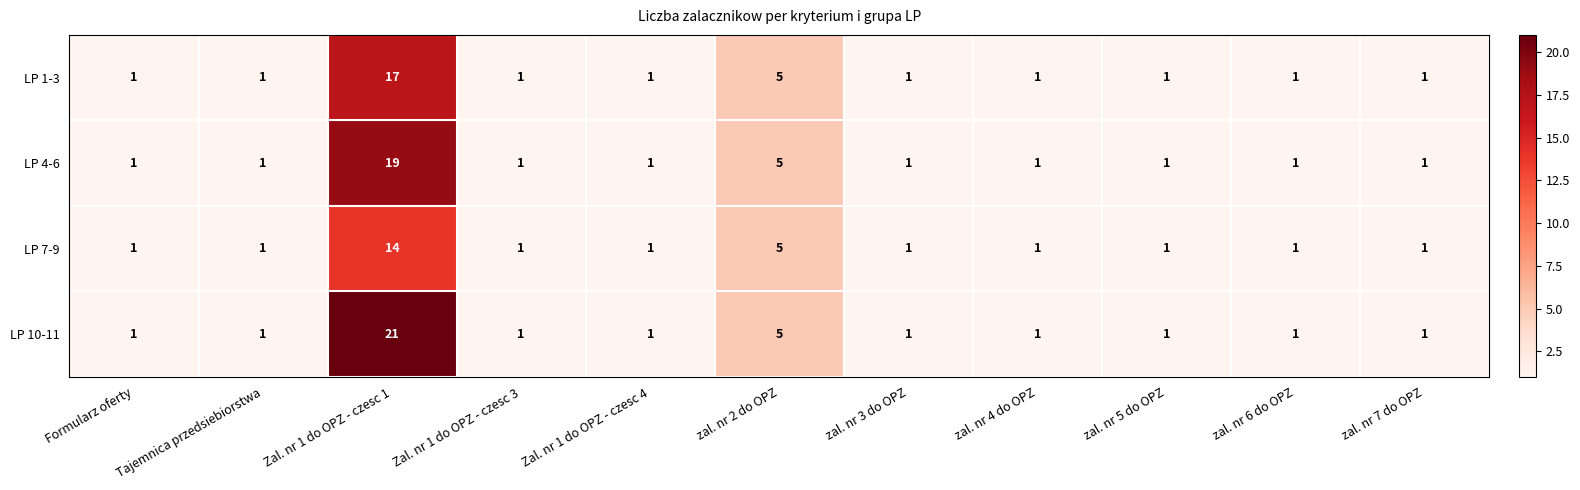

Which label corresponds to the largest value in the chart?

Zal. nr 1 do OPZ - czesc 1